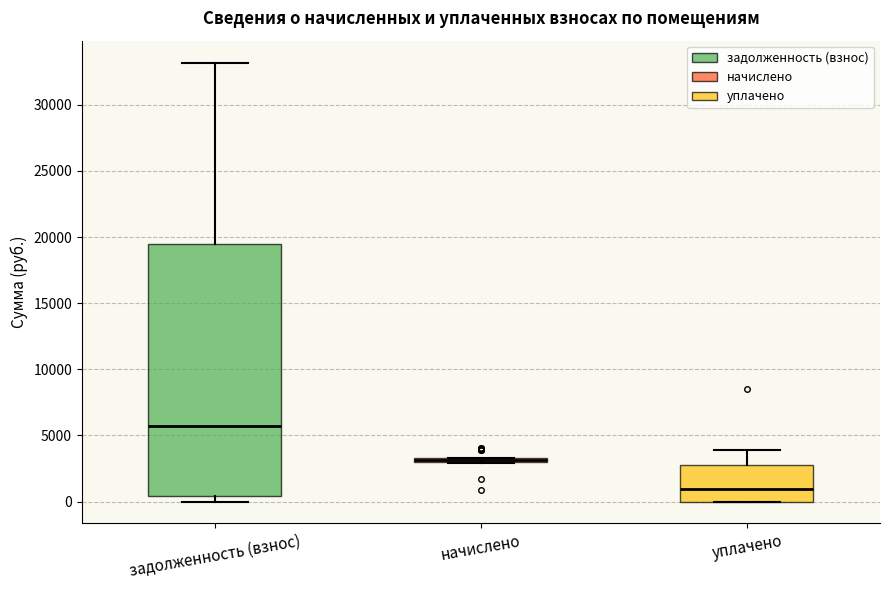

Comparing the boxes themselves (not the whiskers), which one is the tallest?

задолженность (взнос)